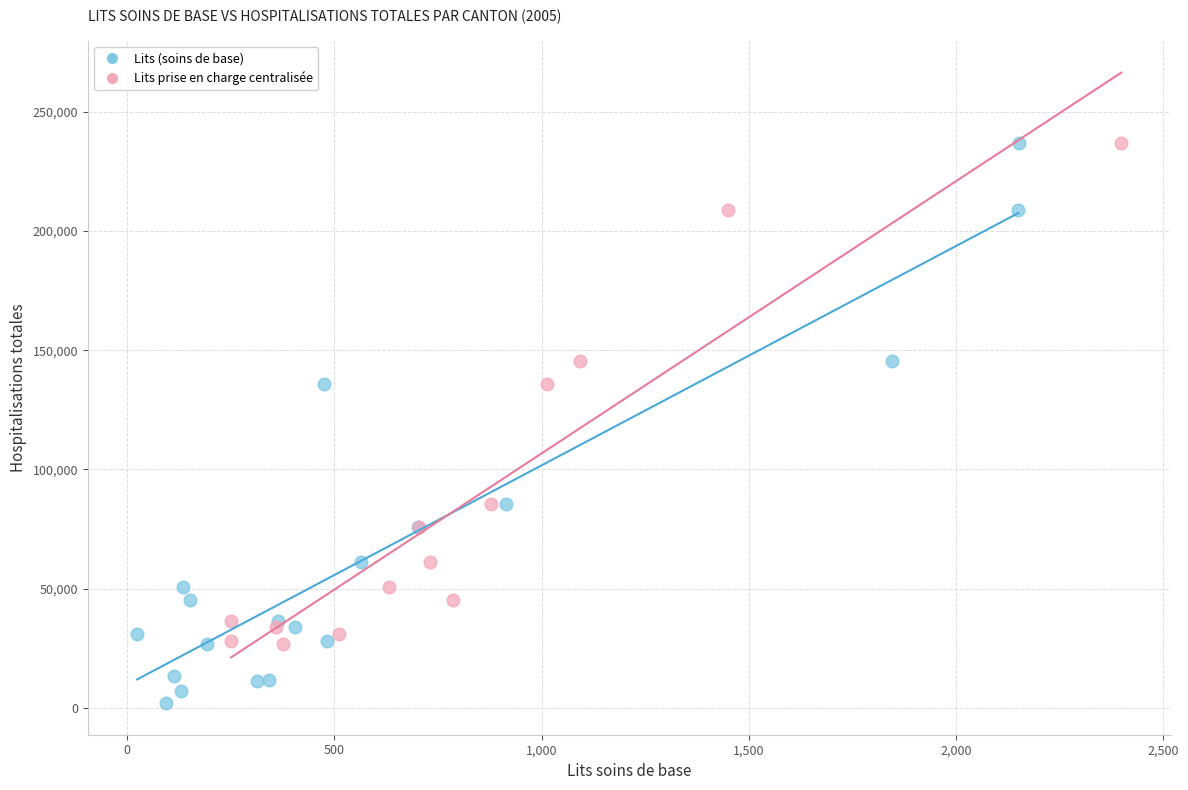

Which series has the largest Y range (max minus min)?

Lits (soins de base)